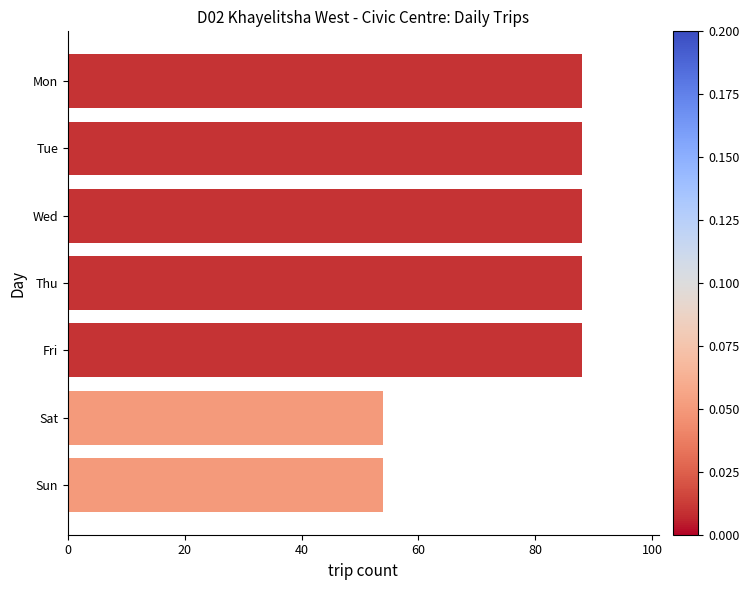

Reading top to bottom, extract all data points from this chart.

Mon=88	Tue=88	Wed=88	Thu=88	Fri=88	Sat=54	Sun=54